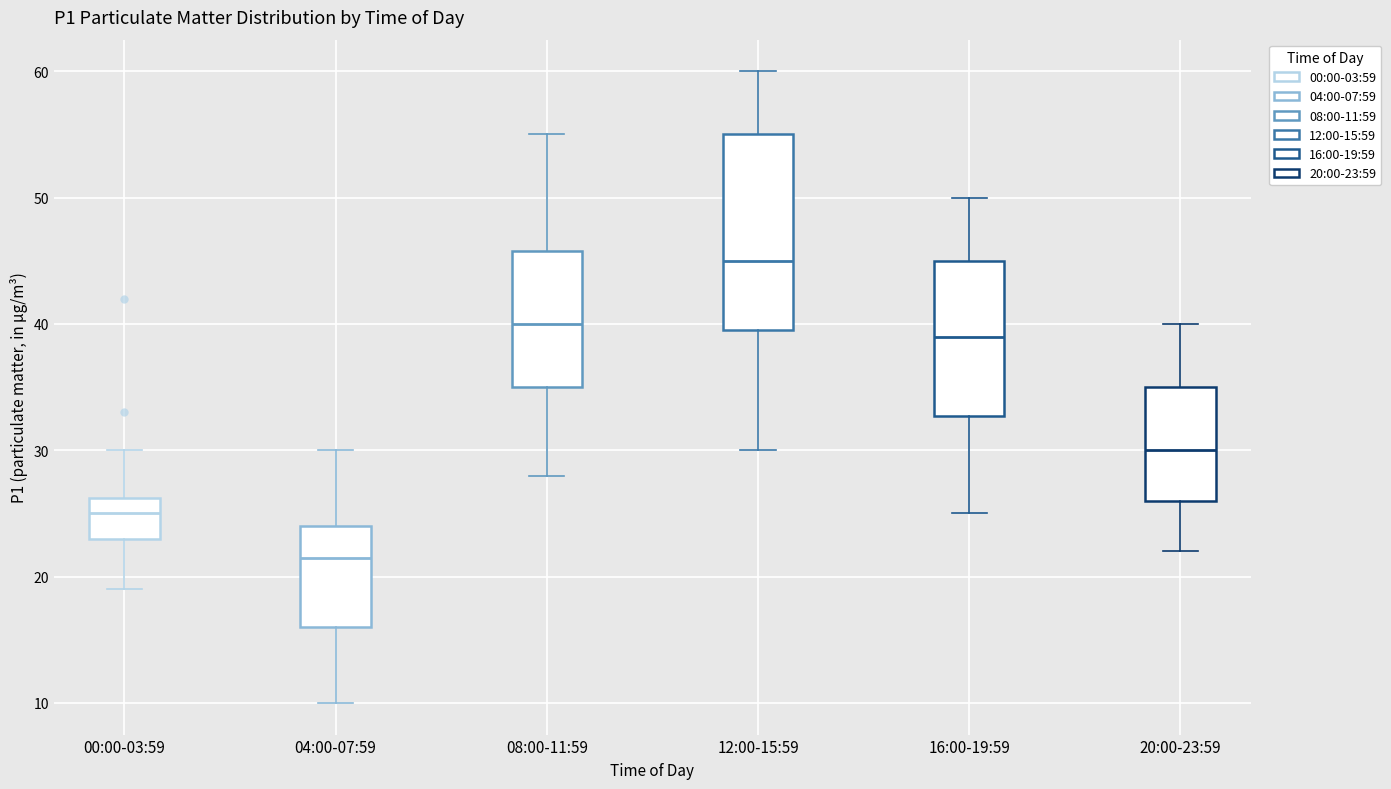

Reading left to right, read every box against the y-axis: the position of its median line, the range the box covers, and the ends of its whiskers. The values are not printed on the chart, so give them approximately, as read against the axis.

00:00-03:59: median 25, box 23 to 26, whiskers 19 to 30
04:00-07:59: median 22, box 16 to 24, whiskers 10 to 30
08:00-11:59: median 40, box 35 to 46, whiskers 28 to 55
12:00-15:59: median 45, box 40 to 55, whiskers 30 to 60
16:00-19:59: median 39, box 33 to 45, whiskers 25 to 50
20:00-23:59: median 30, box 26 to 35, whiskers 22 to 40